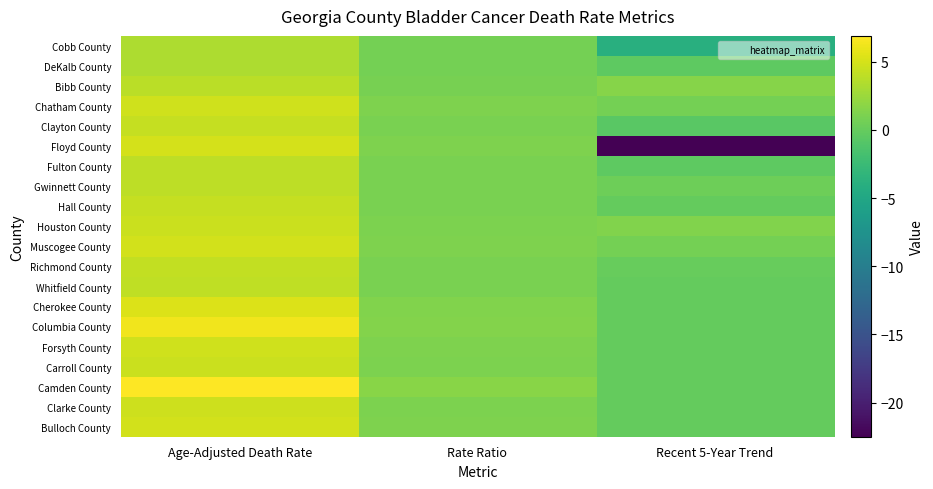

Which category has the highest value across all series?

Age-Adjusted Death Rate